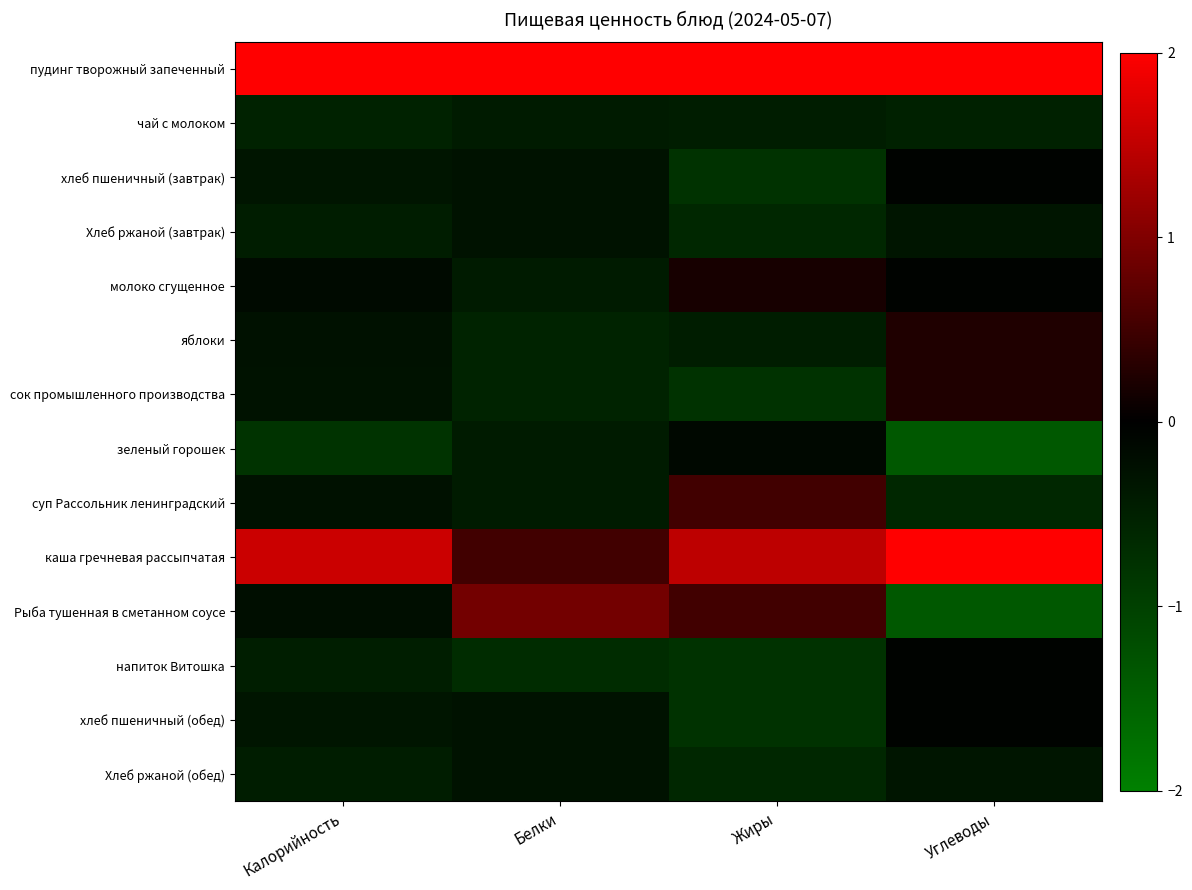

Which series has the largest range (max minus min)?

Рыба тушенная в сметанном соусе